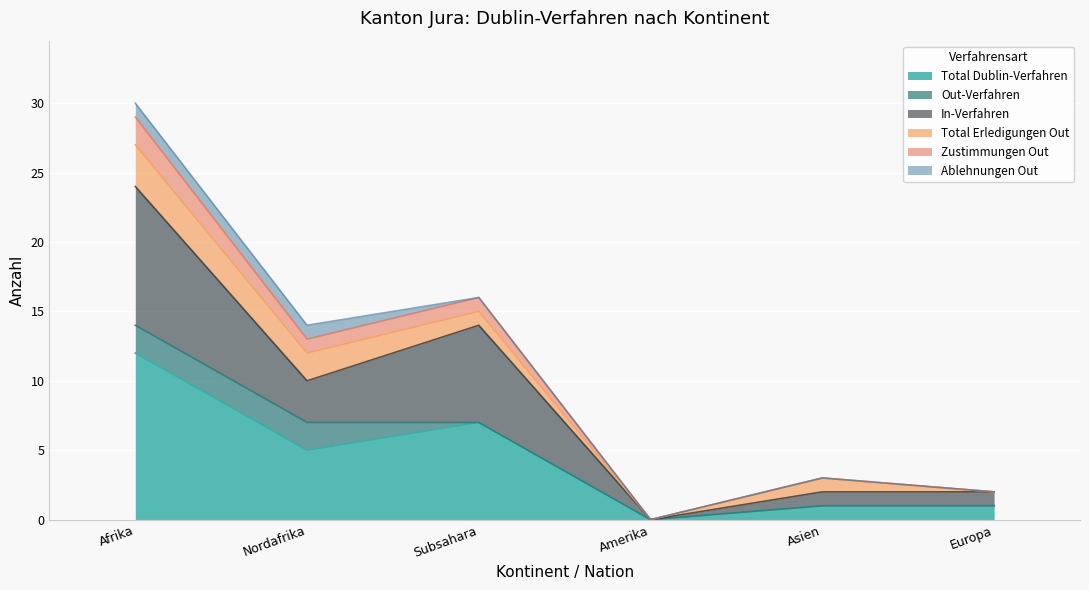

What is the difference between the maximum and minimum values in the In-Verfahren series?

24